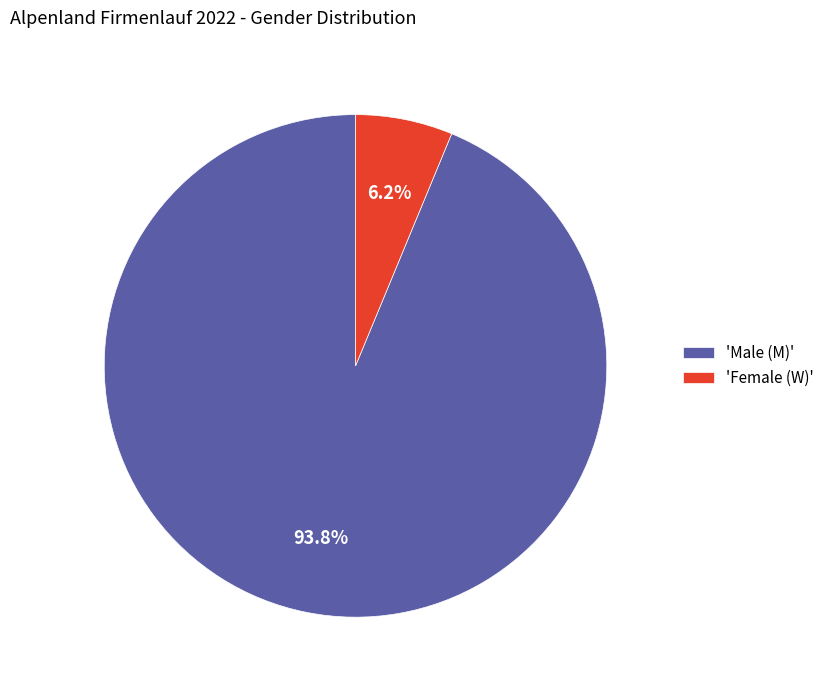

Which slice is the smallest?

'Female (W)'